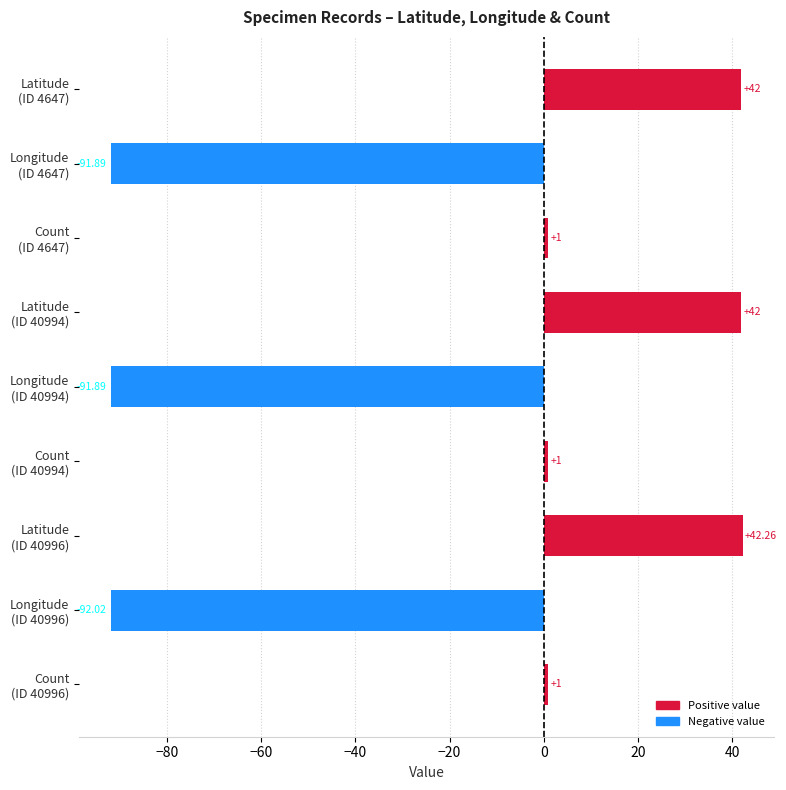

What is the average value?

-16.3